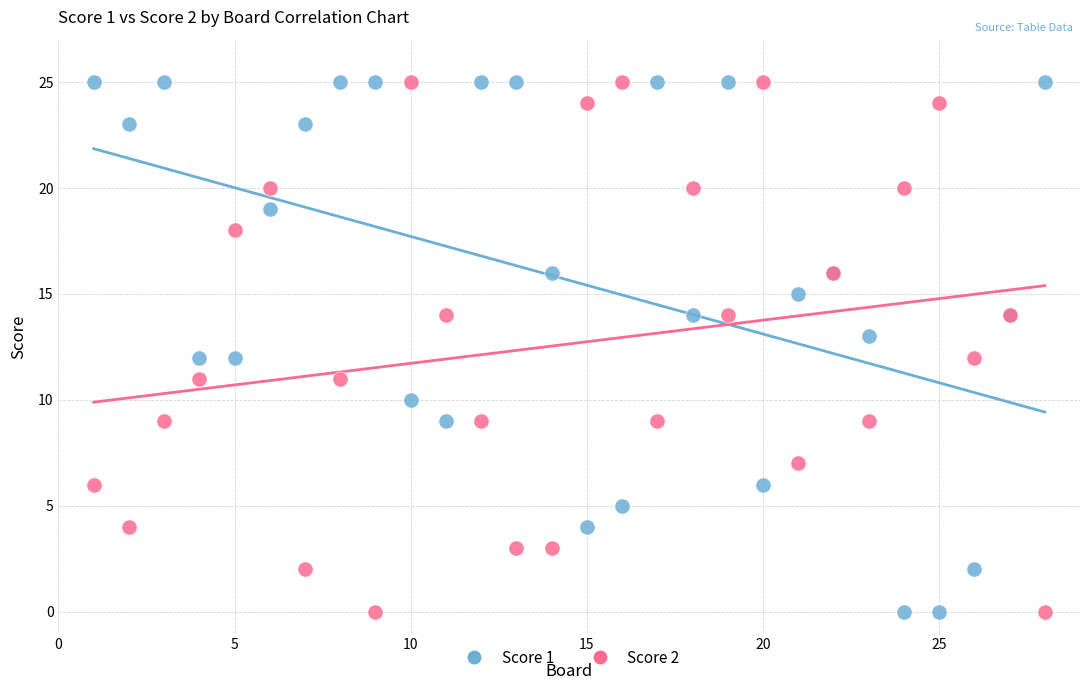

What is the X range (max minus min) for the scatter plot?

27